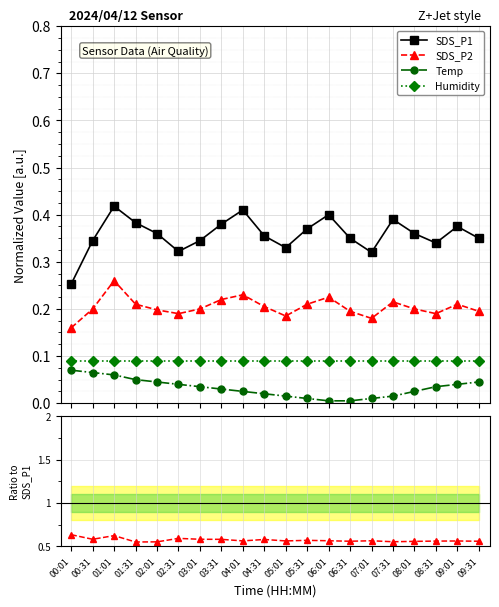

How many lines are shown in the chart?

4